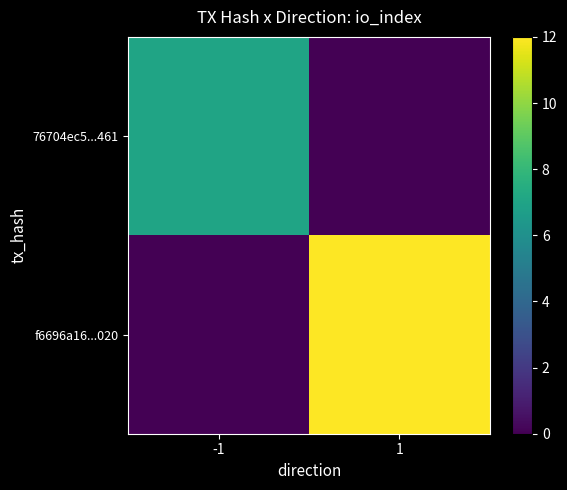

Which label corresponds to the largest value in the chart?

1